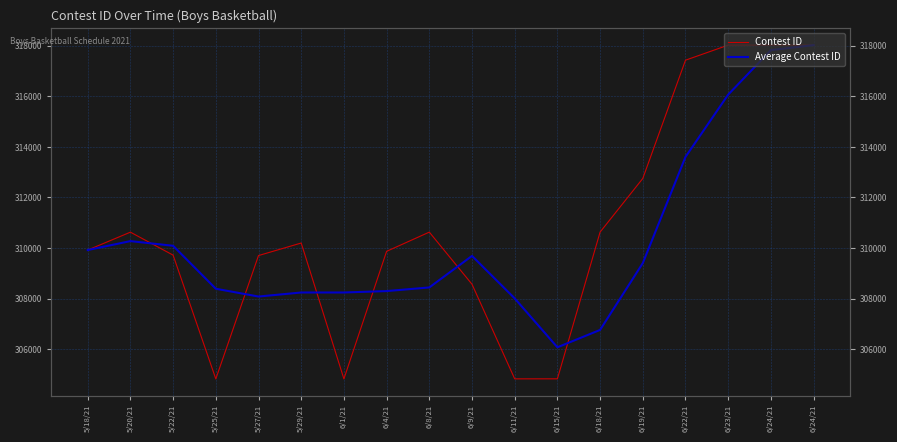

At how many categories does at least one series exceed 309925?

10